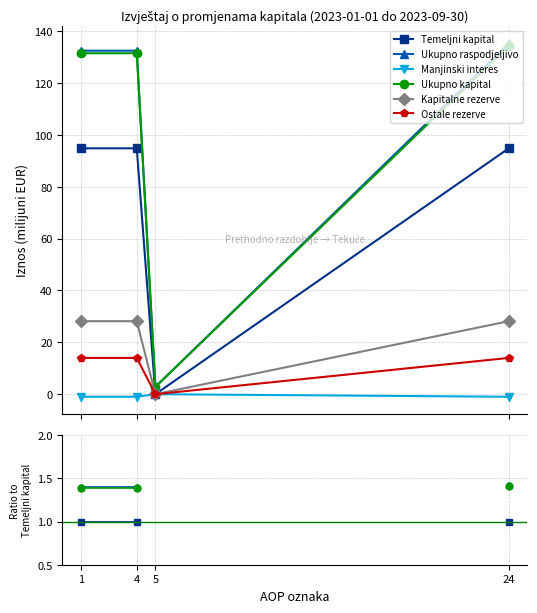

Does the chart display data point markers on the line(s)?

Yes